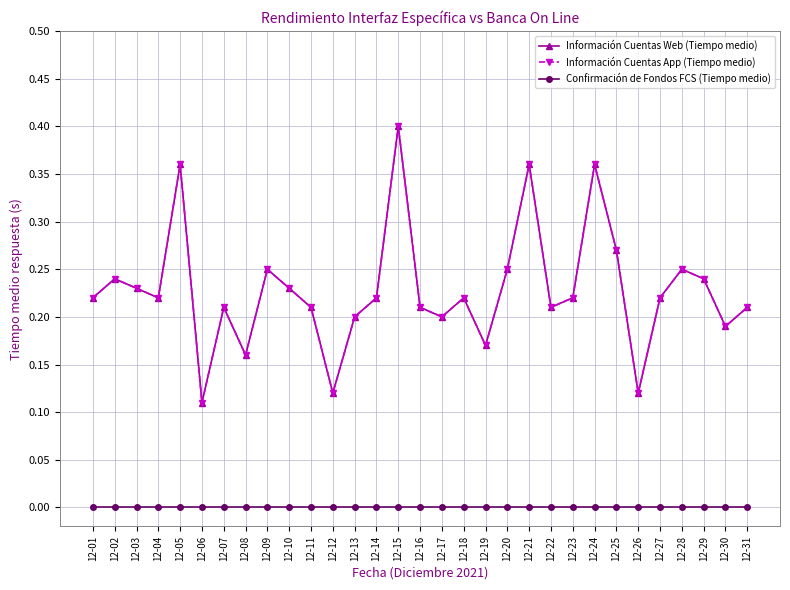

True or false: Información Cuentas Web (Tiempo medio) and Información Cuentas App (Tiempo medio) intersect in this chart.

False